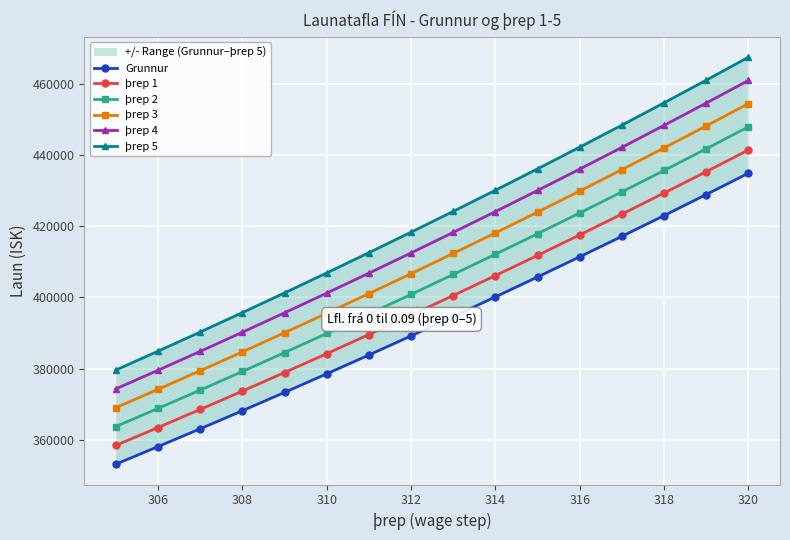

True or false: þrep 1 and þrep 4 cross at least once.

False